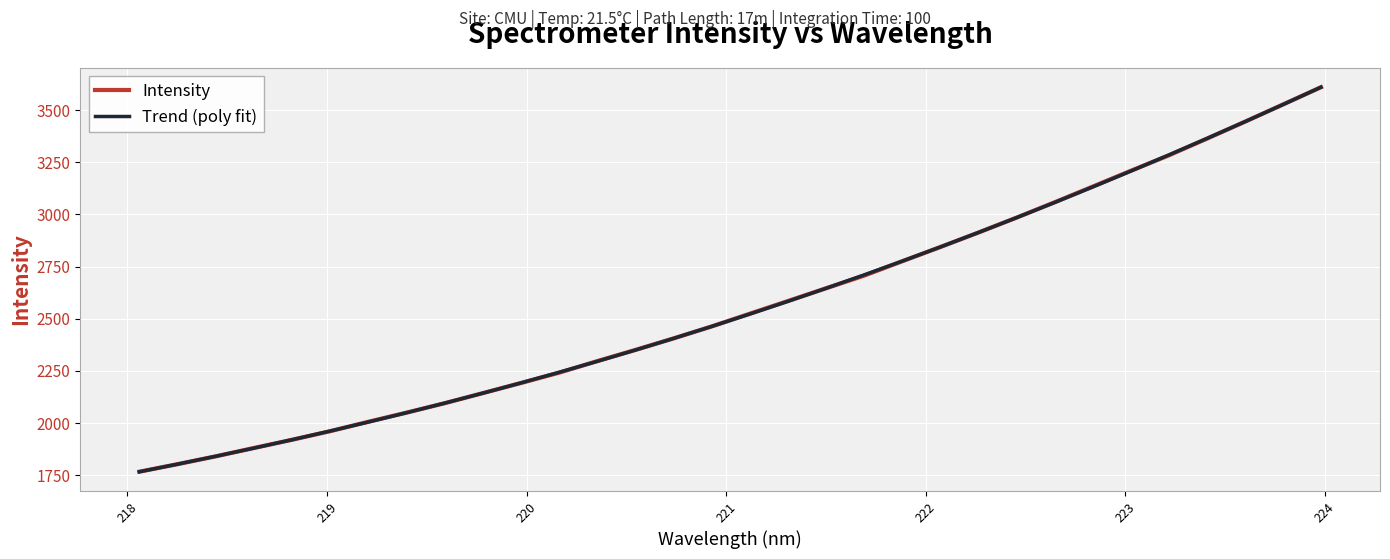

What is the maximum value shown in the chart?

3609.8